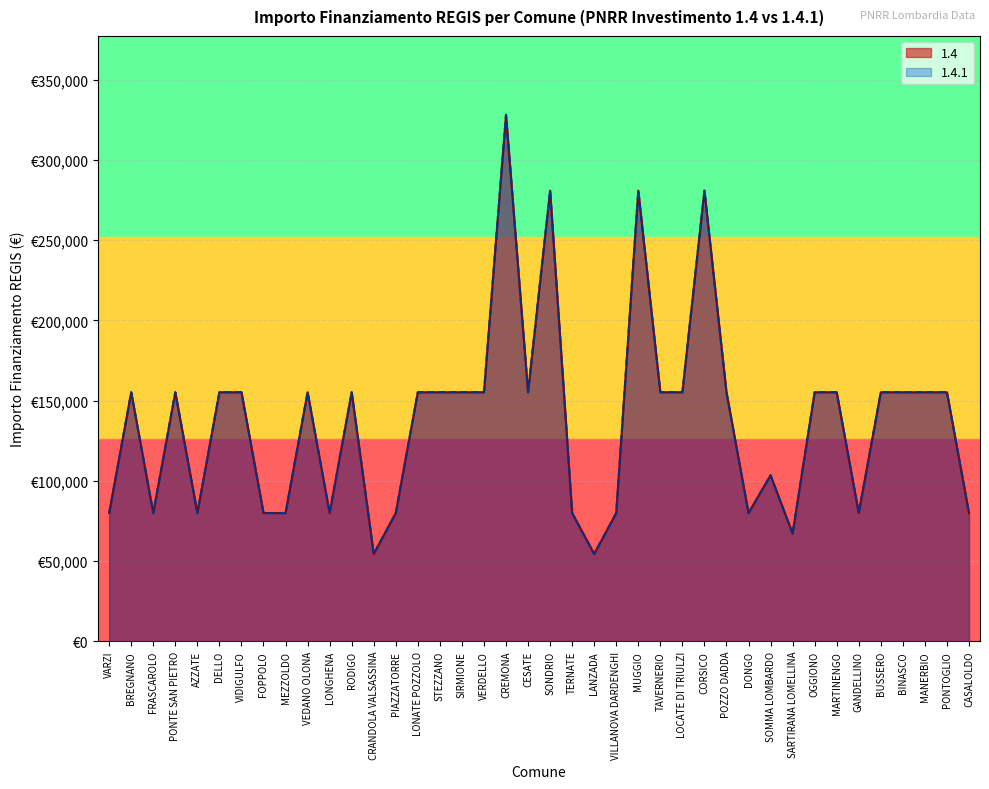

How many lines are shown in the chart?

2